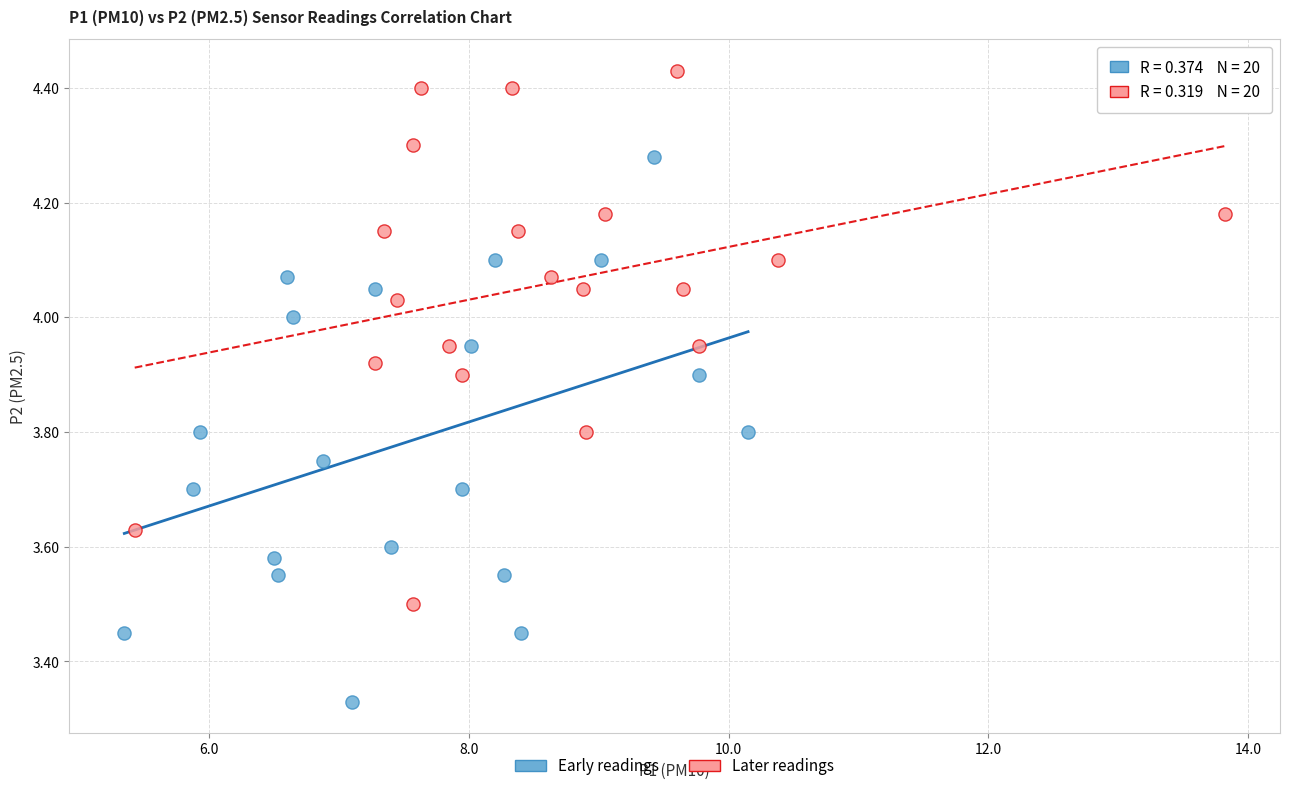

Which series reaches the maximum Y coordinate?

Later readings